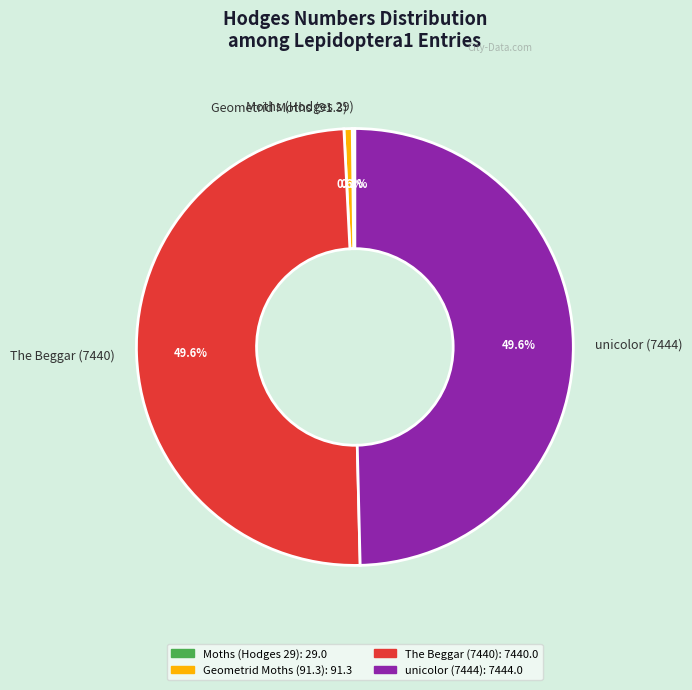

Approximately how many times larger is the value at The Beggar (7440) compared to Geometrid Moths (91.3)?

81.5